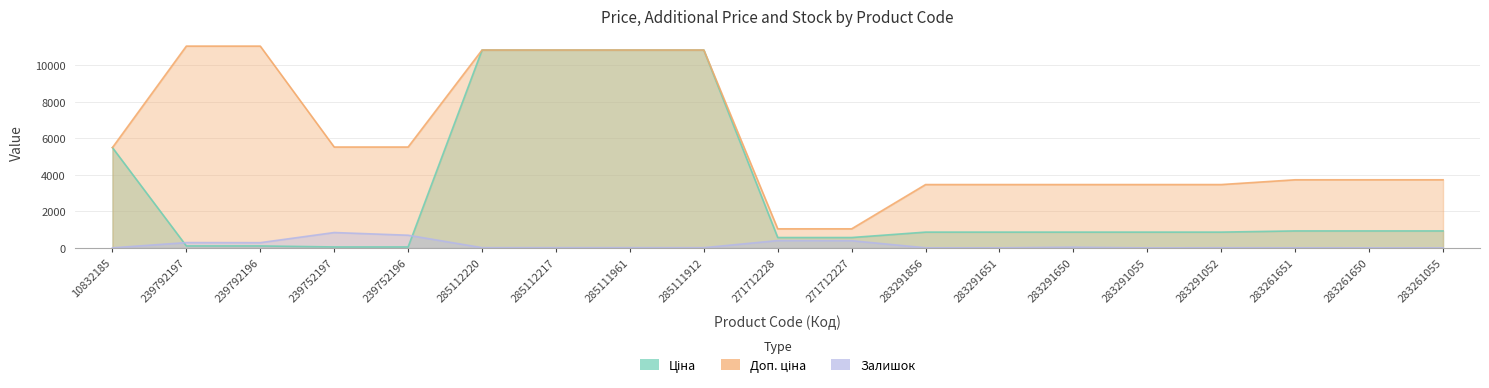

The Ціна series shows 868.0 at 283291055. True or false?

True